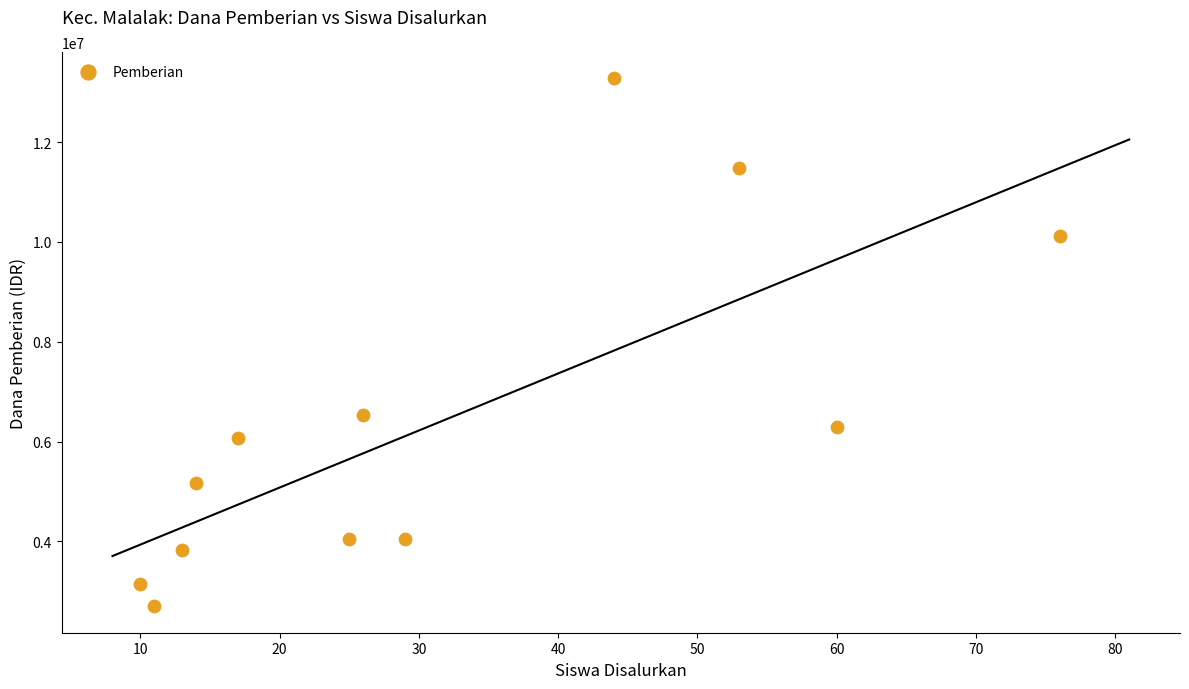

What is the average X value?

32